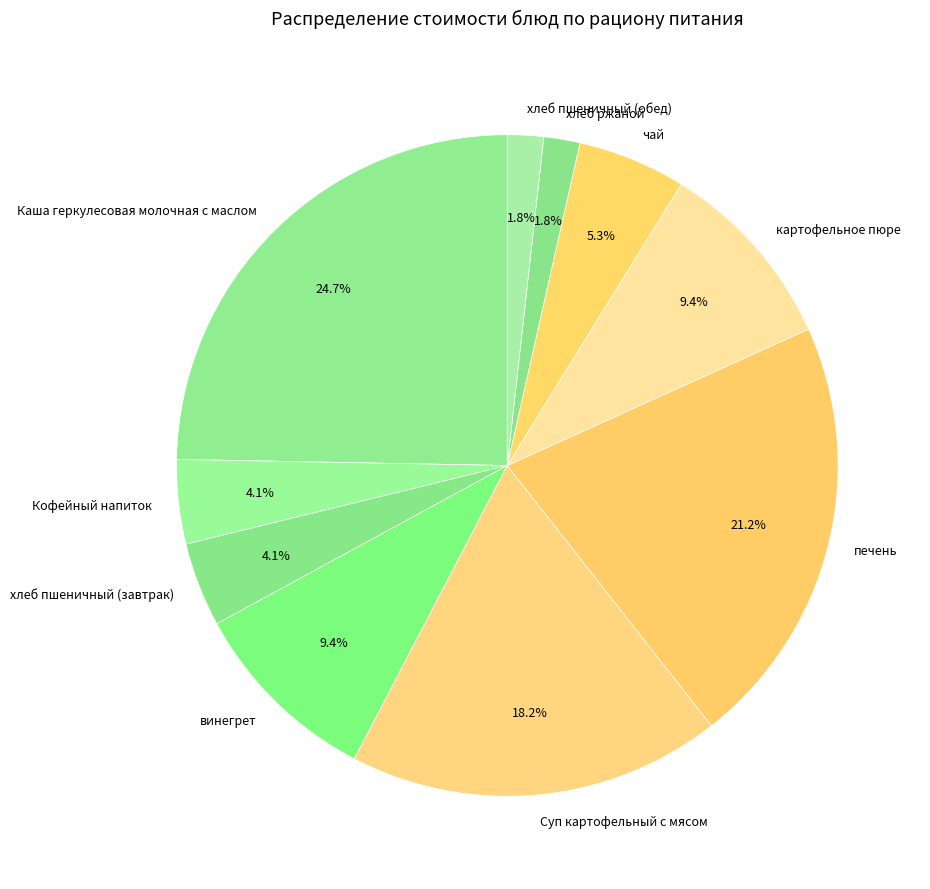

To the nearest percent, what portion does печень represent?

21%